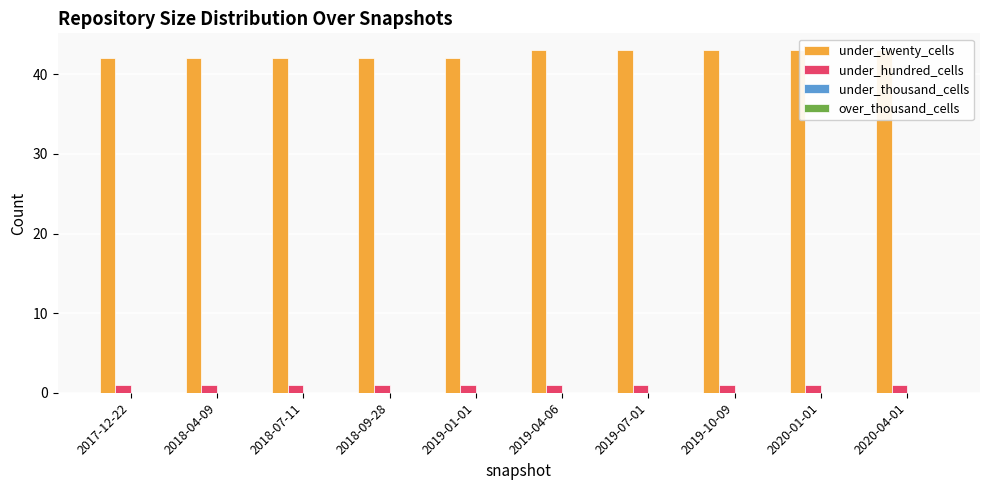

At which category is the sum across all series the highest?

2019-04-06